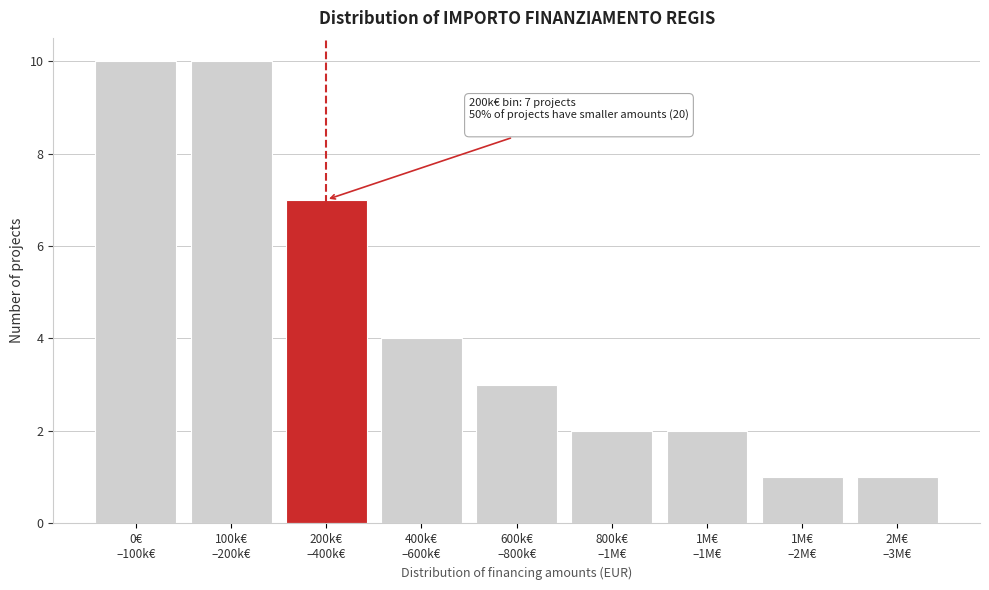

What is the greatest value displayed?

10